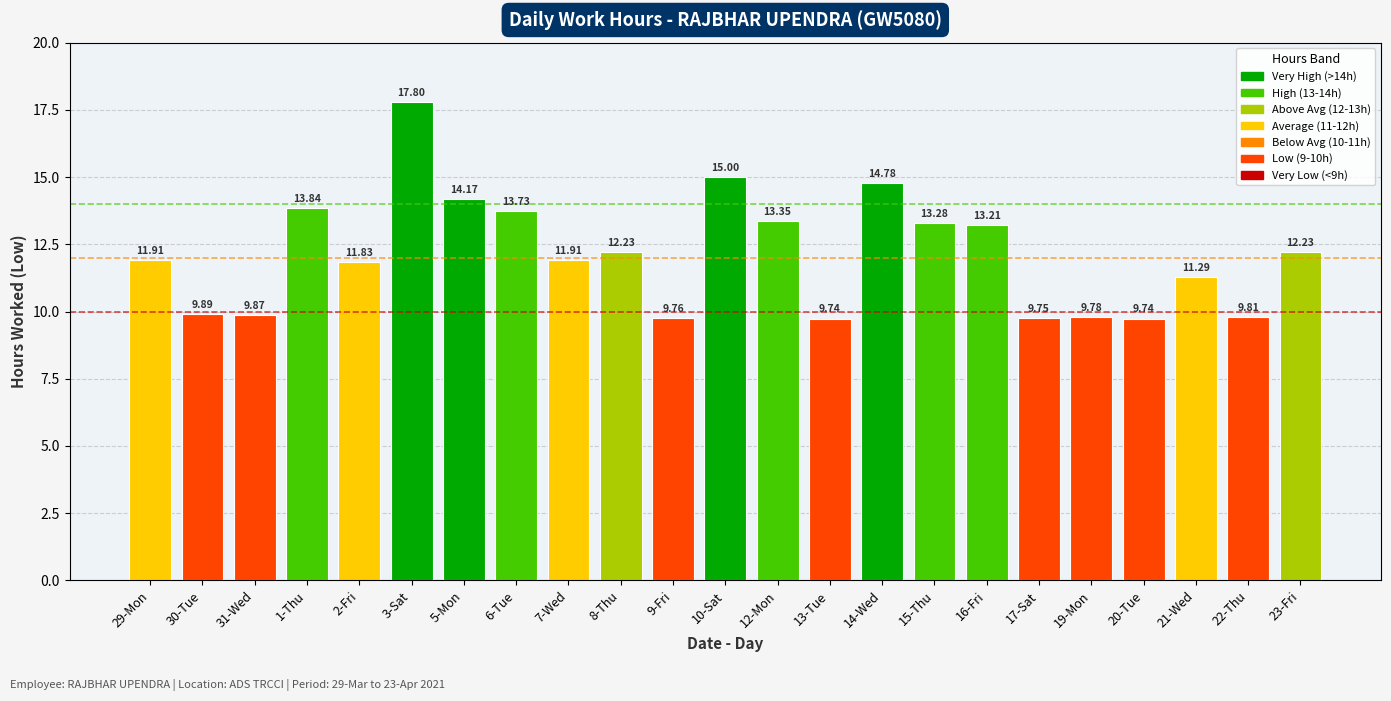

Approximately how many times larger is the value at 17-Sat compared to 12-Mon?

0.7